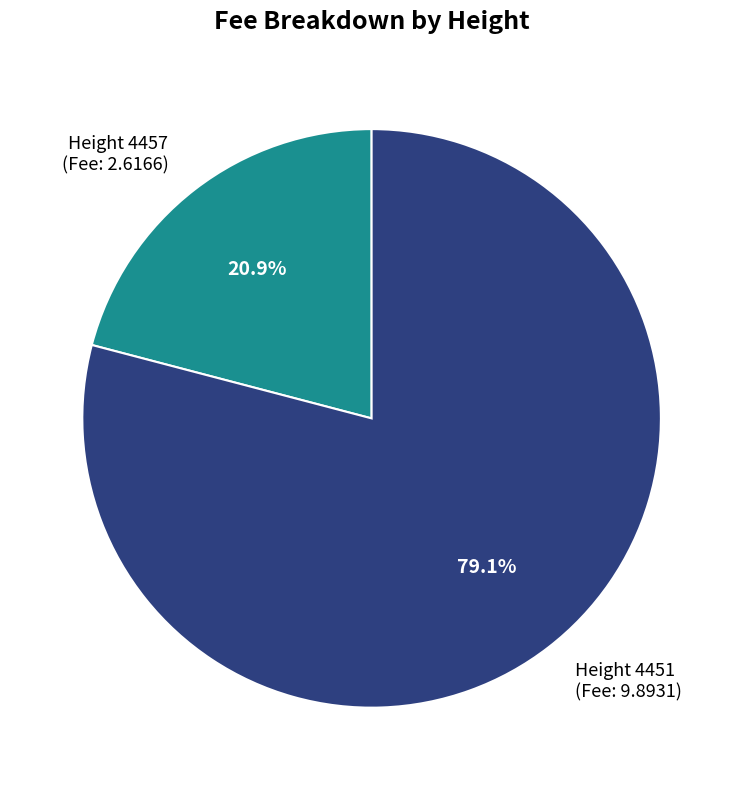

How much of the chart is everything except Height 4451 (Fee: 9.8931)?

20.9%